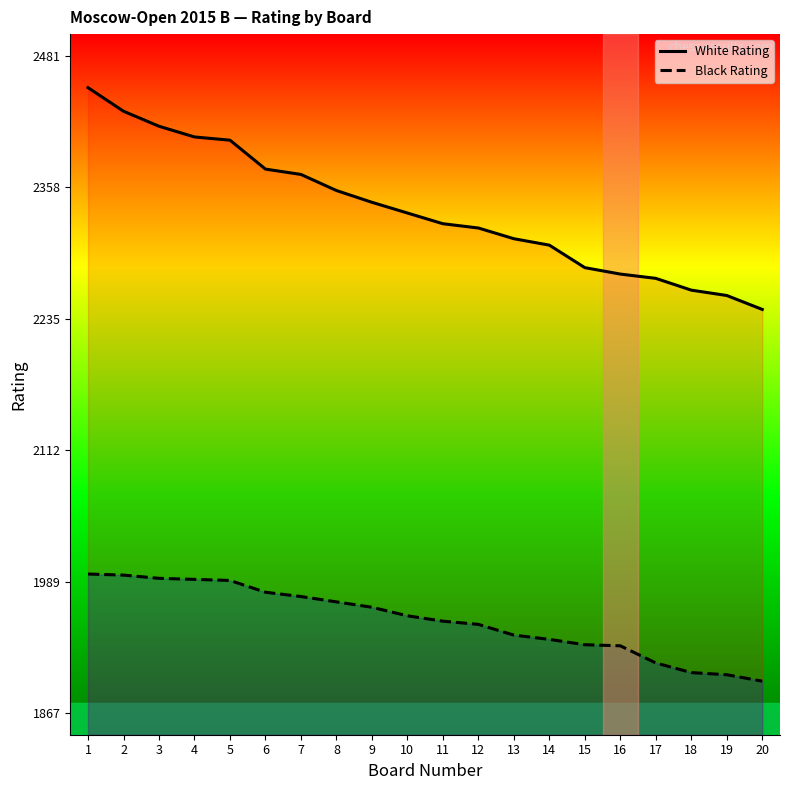

Is the value of White Rating at 3 greater than the value of Black Rating at 5?

Yes